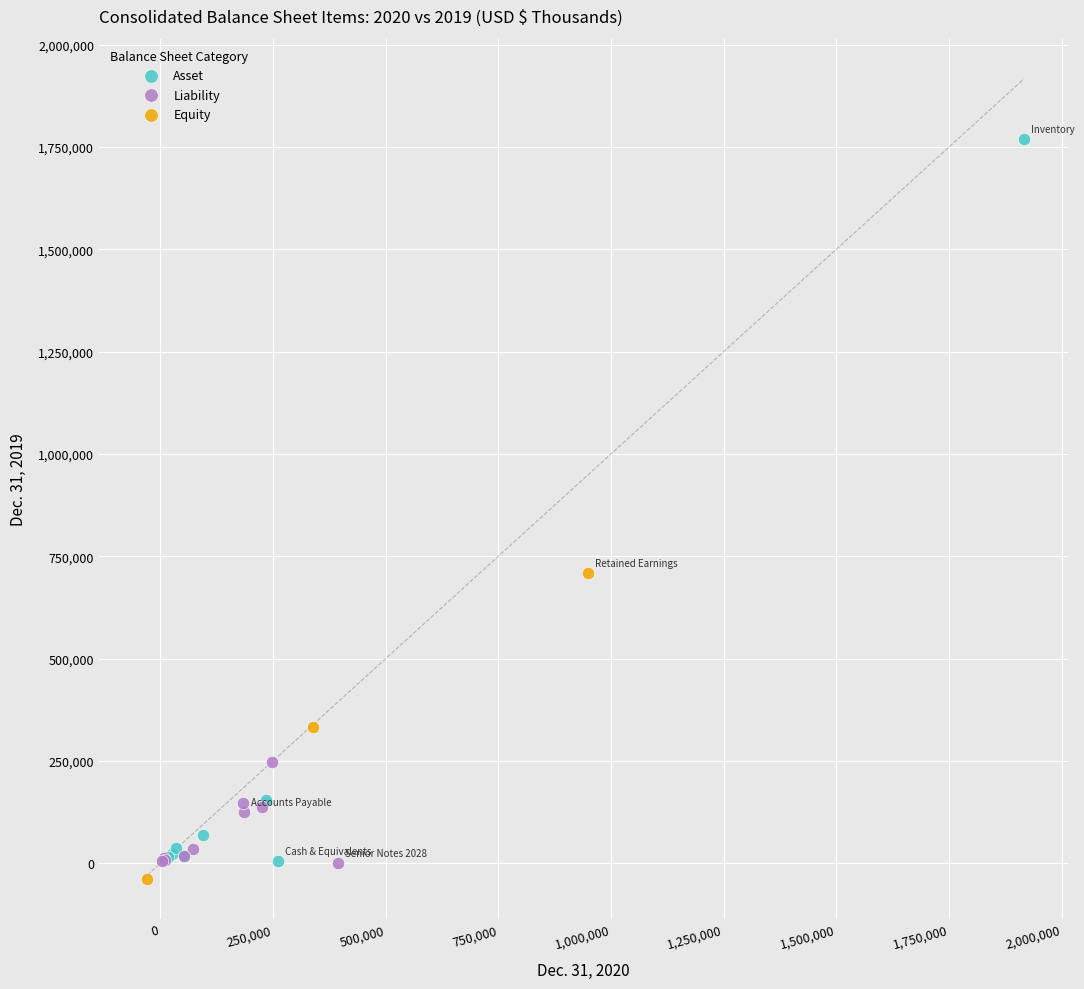

Which series has the largest Y range (max minus min)?

Asset